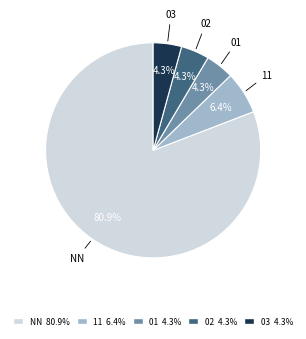

Between 02 4.3% and 11 6.4%, which is larger?

11 6.4%